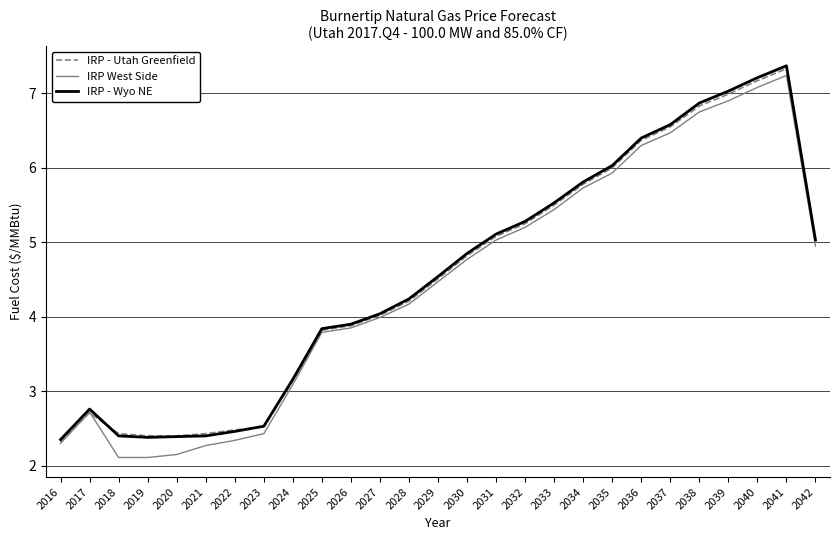

The IRP - Wyo NE series shows 2.4 at 2021. True or false?

True